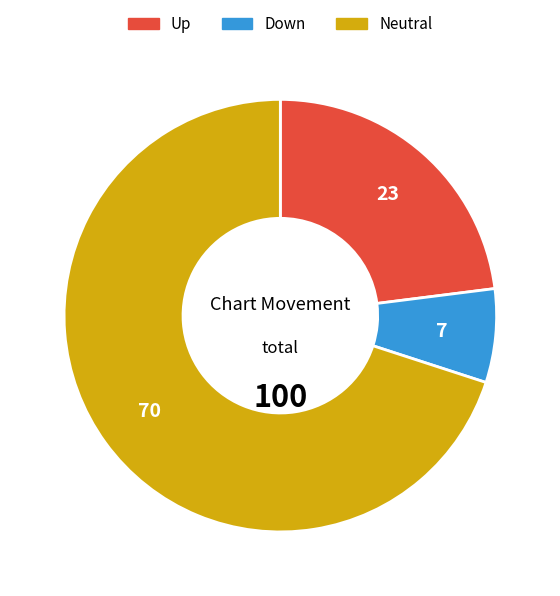

How many slices are in this pie chart?

3